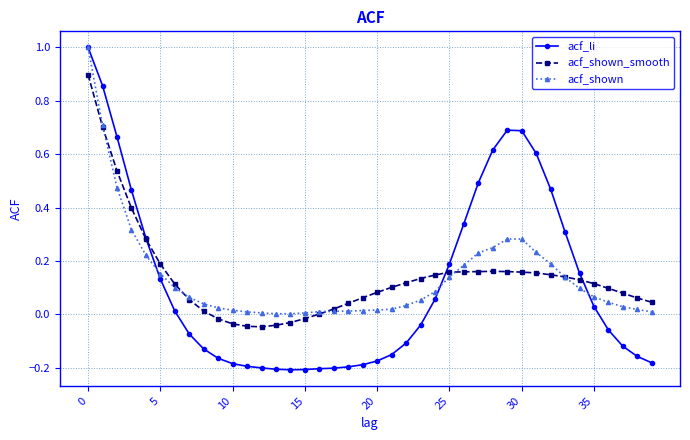

What is the maximum value shown in the chart?

1.0